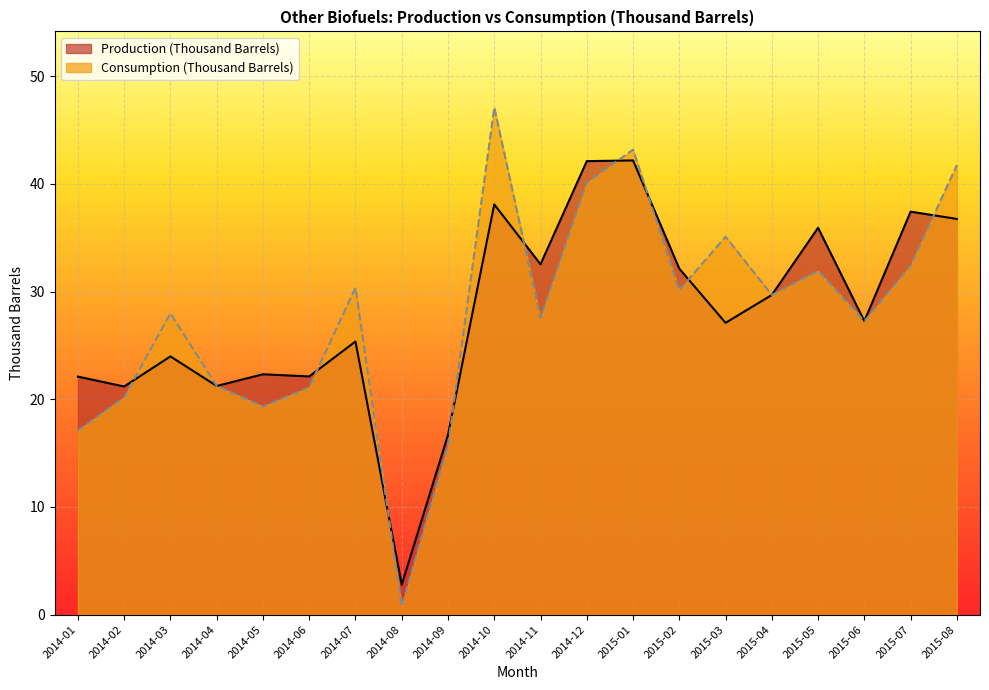

What is the total value across all series at 2014-09?

32.4